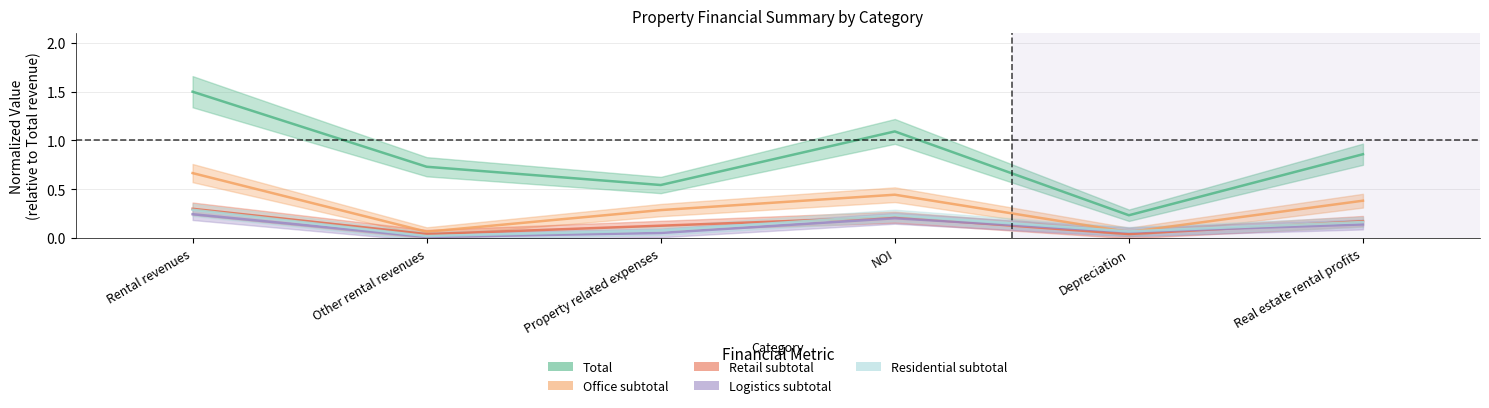

What is the difference between the maximum and minimum values in the Office subtotal series?

0.6